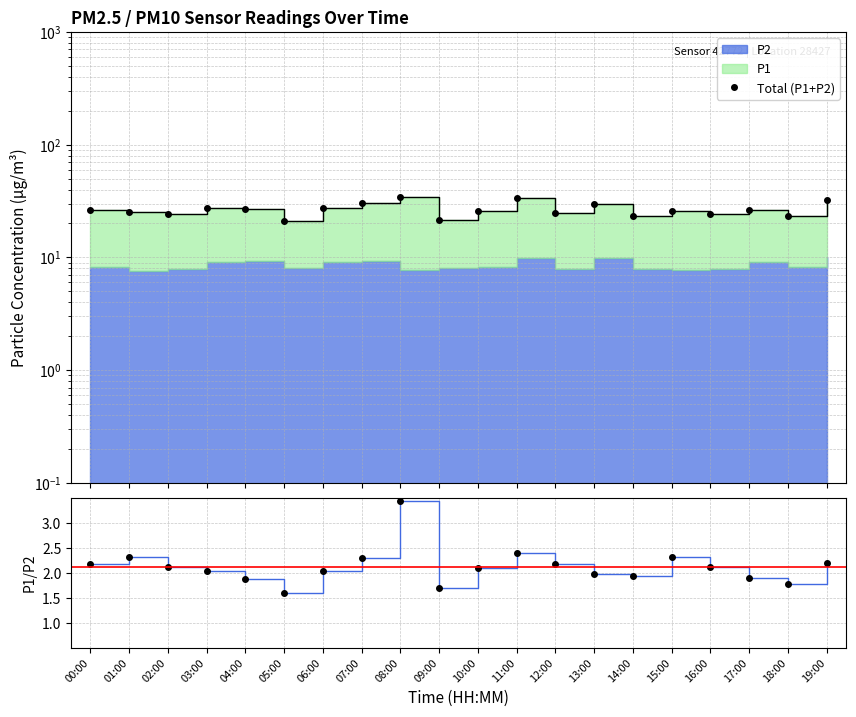

What is the difference between the values at 02:00 and 19:00?

7.5